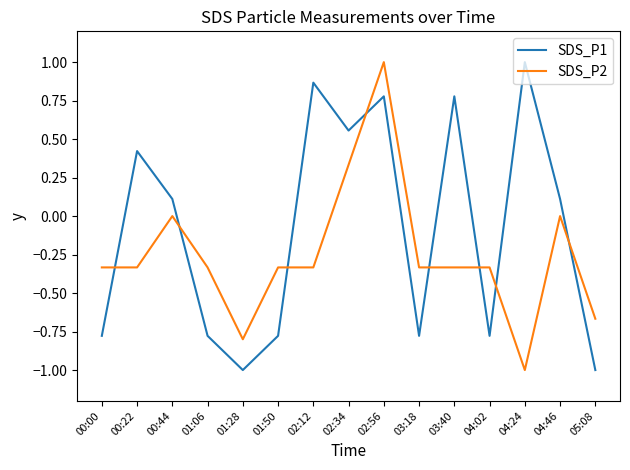

Is the value of SDS_P2 at 05:08 greater than the value of SDS_P1 at 01:28?

Yes